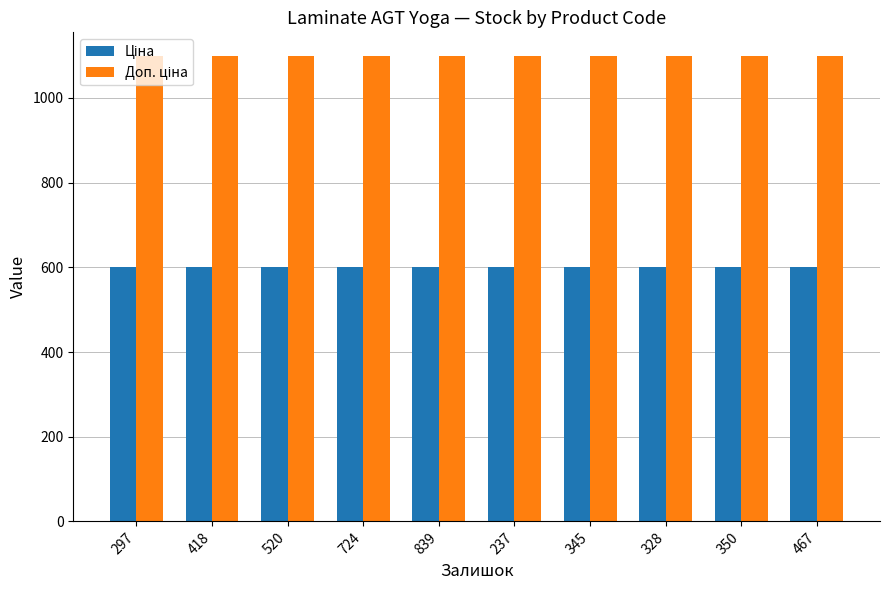

What is the greatest value displayed?

1100.0